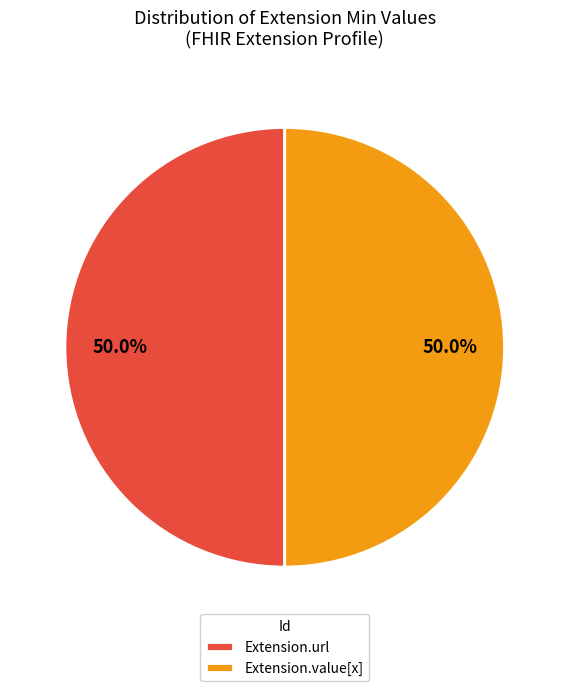

How much of the chart is everything except Extension.url?

50.0%